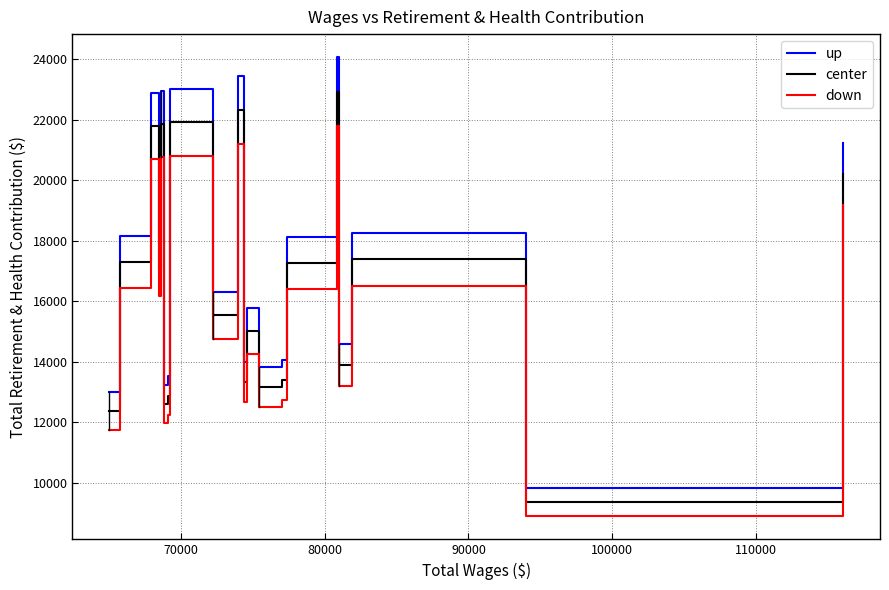

True or false: down and up intersect in this chart.

False